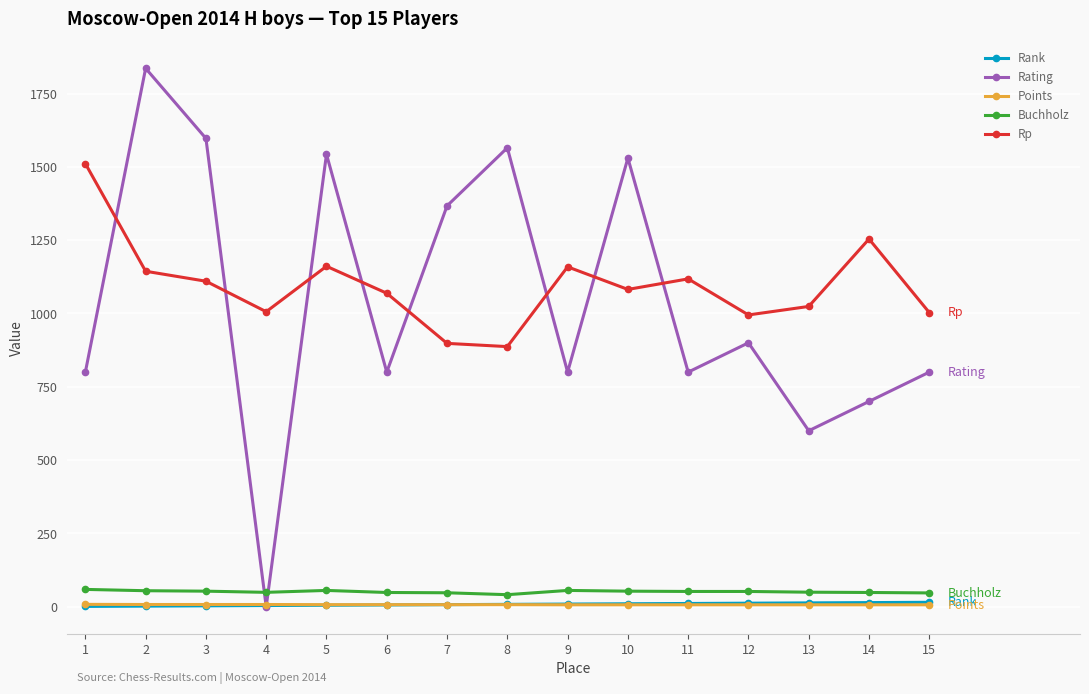

What is the difference between the second highest and second lowest values in the Rating series?

997.0